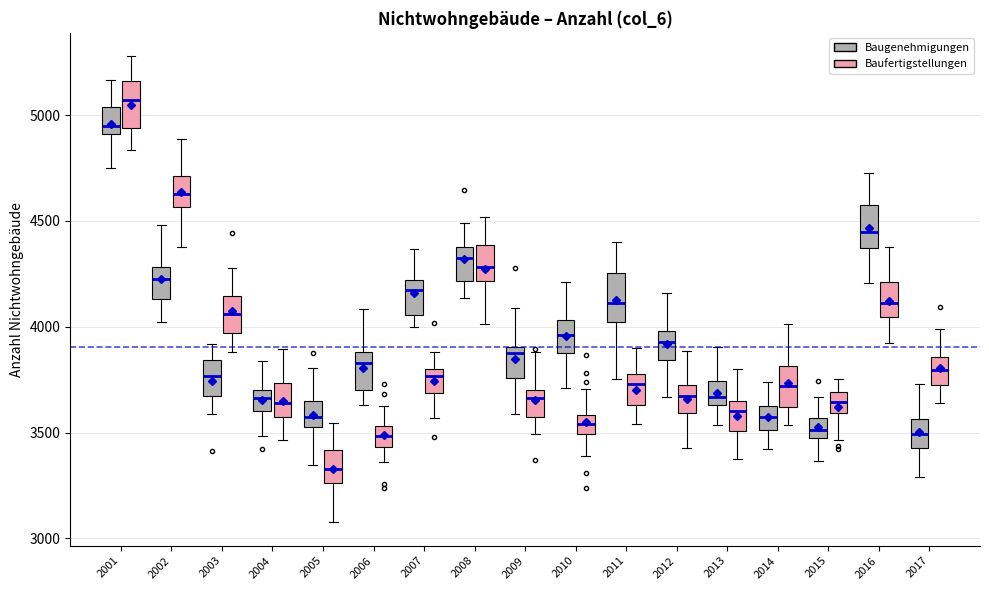

Reading left to right, transcribe this box plot: for each box, give where its median line is, the range the box spans, and where its two whiskers end, as read against the y-axis. The values are not printed on the chart, so give them approximately, as read against the axis.

2001 (Baugenehmigungen): median 4950, box 4900 to 5050, whiskers 4750 to 5150
2001 (Baufertigstellungen): median 5050, box 4950 to 5150, whiskers 4850 to 5300
2002 (Baugenehmigungen): median 4200, box 4150 to 4300, whiskers 4000 to 4500
2002 (Baufertigstellungen): median 4650, box 4550 to 4700, whiskers 4400 to 4900
2003 (Baugenehmigungen): median 3750, box 3650 to 3850, whiskers 3600 to 3900
2003 (Baufertigstellungen): median 4050, box 3950 to 4150, whiskers 3900 to 4300
2004 (Baugenehmigungen): median 3650, box 3600 to 3700, whiskers 3500 to 3850
2004 (Baufertigstellungen): median 3650, box 3600 to 3750, whiskers 3450 to 3900
2005 (Baugenehmigungen): median 3550 (inside the box), box 3550 to 3650, whiskers 3350 to 3800
2005 (Baufertigstellungen): median 3350, box 3250 to 3400, whiskers 3100 to 3550
2006 (Baugenehmigungen): median 3850, box 3700 to 3900, whiskers 3650 to 4100
2006 (Baufertigstellungen): median 3500, box 3450 to 3550, whiskers 3350 to 3650
2007 (Baugenehmigungen): median 4150, box 4050 to 4200, whiskers 4000 to 4350
2007 (Baufertigstellungen): median 3750, box 3700 to 3800, whiskers 3550 to 3900
2008 (Baugenehmigungen): median 4300, box 4200 to 4400, whiskers 4150 to 4500
2008 (Baufertigstellungen): median 4300, box 4200 to 4400, whiskers 4000 to 4500
2009 (Baugenehmigungen): median 3850, box 3750 to 3900, whiskers 3600 to 4100
2009 (Baufertigstellungen): median 3650, box 3550 to 3700, whiskers 3500 to 3900
2010 (Baugenehmigungen): median 3950, box 3900 to 4050, whiskers 3700 to 4200
2010 (Baufertigstellungen): median 3550, box 3500 to 3600, whiskers 3400 to 3700
2011 (Baugenehmigungen): median 4100, box 4000 to 4250, whiskers 3750 to 4400
2011 (Baufertigstellungen): median 3750, box 3650 to 3800, whiskers 3550 to 3900
2012 (Baugenehmigungen): median 3950, box 3850 to 4000, whiskers 3650 to 4150
2012 (Baufertigstellungen): median 3650, box 3600 to 3700, whiskers 3450 to 3900
2013 (Baugenehmigungen): median 3650 (just above the box's lower edge), box 3650 to 3750, whiskers 3550 to 3900
2013 (Baufertigstellungen): median 3600, box 3500 to 3650, whiskers 3400 to 3800
2014 (Baugenehmigungen): median 3550, box 3500 to 3650, whiskers 3400 to 3750
2014 (Baufertigstellungen): median 3700, box 3600 to 3800, whiskers 3550 to 4000
2015 (Baugenehmigungen): median 3500, box 3450 to 3550, whiskers 3350 to 3650
2015 (Baufertigstellungen): median 3650, box 3600 to 3700, whiskers 3450 to 3750
2016 (Baugenehmigungen): median 4450, box 4350 to 4600, whiskers 4200 to 4700
2016 (Baufertigstellungen): median 4100, box 4050 to 4200, whiskers 3900 to 4400
2017 (Baugenehmigungen): median 3500, box 3450 to 3550, whiskers 3300 to 3750
2017 (Baufertigstellungen): median 3800, box 3700 to 3850, whiskers 3650 to 4000